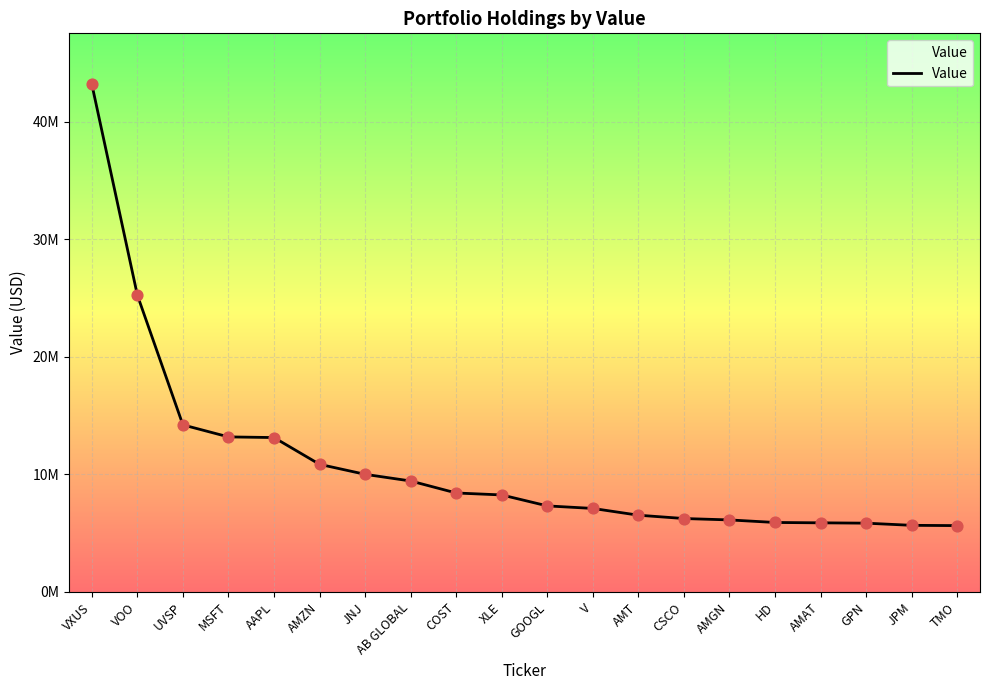

What is the change in value from JNJ to AMAT?

-4128000